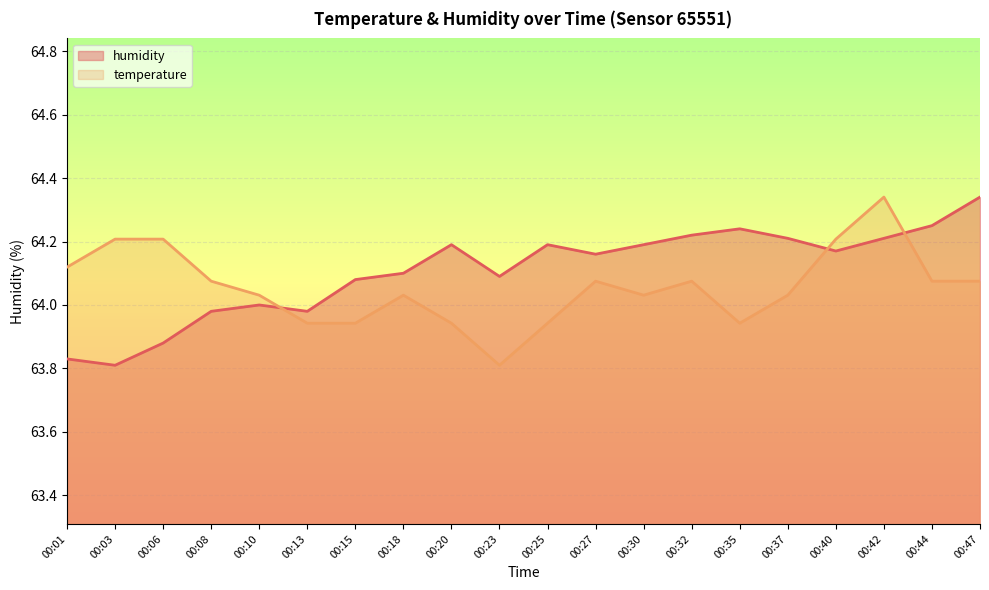

The humidity series shows 103.2 at 00:37. True or false?

False